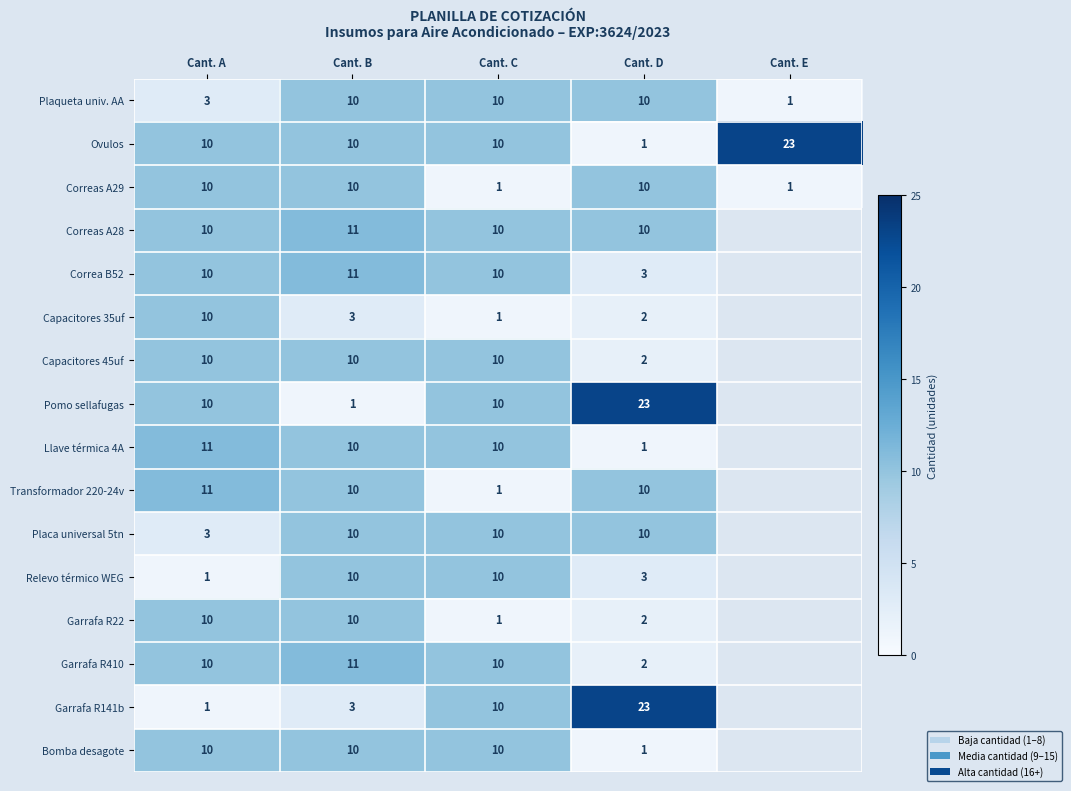

The Garrafa R410 series shows 10 at Cant. A. True or false?

True